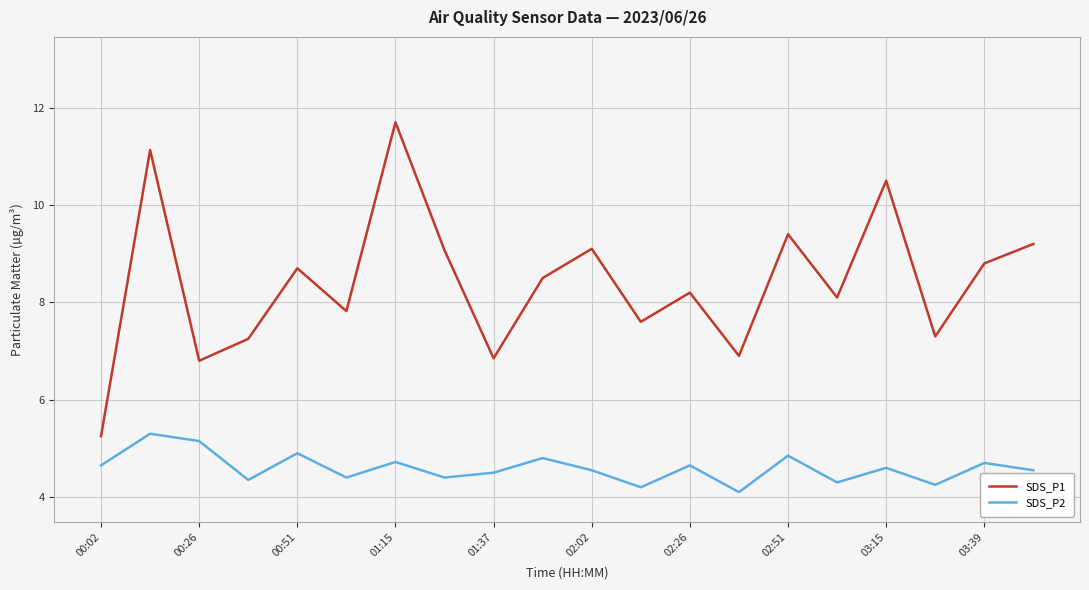

True or false: SDS_P1 and SDS_P2 intersect in this chart.

False